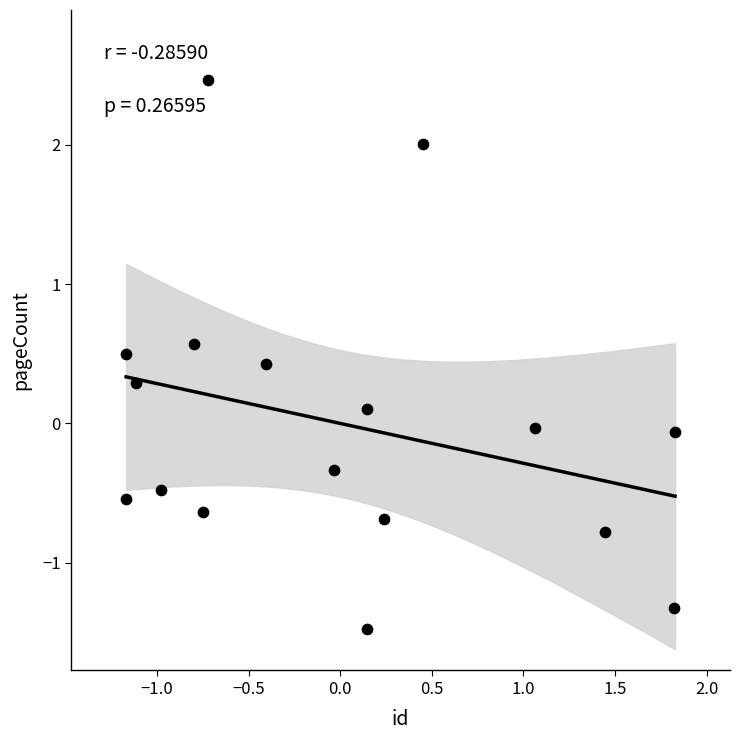

What is the range of X values (max minus min)?

3.0